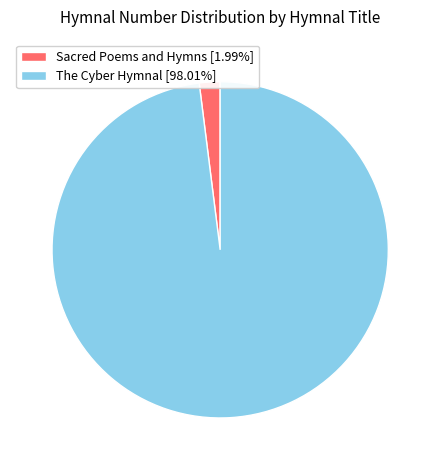

Is there any slice that represents more than half of the pie?

Yes